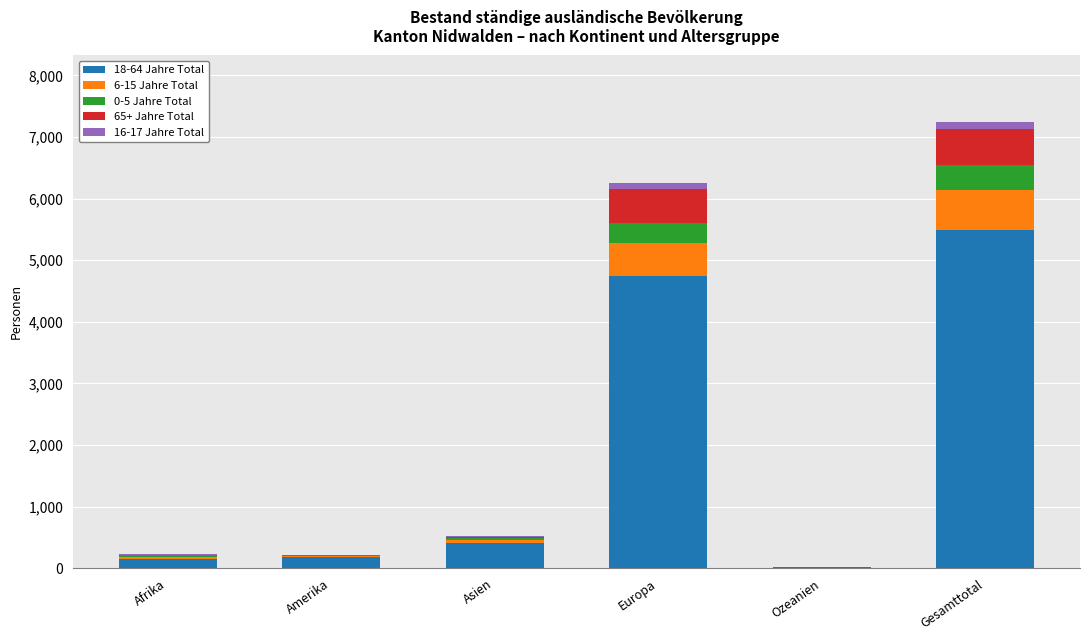

What is the approximate value of 18-64 Jahre Total at Amerika?

179